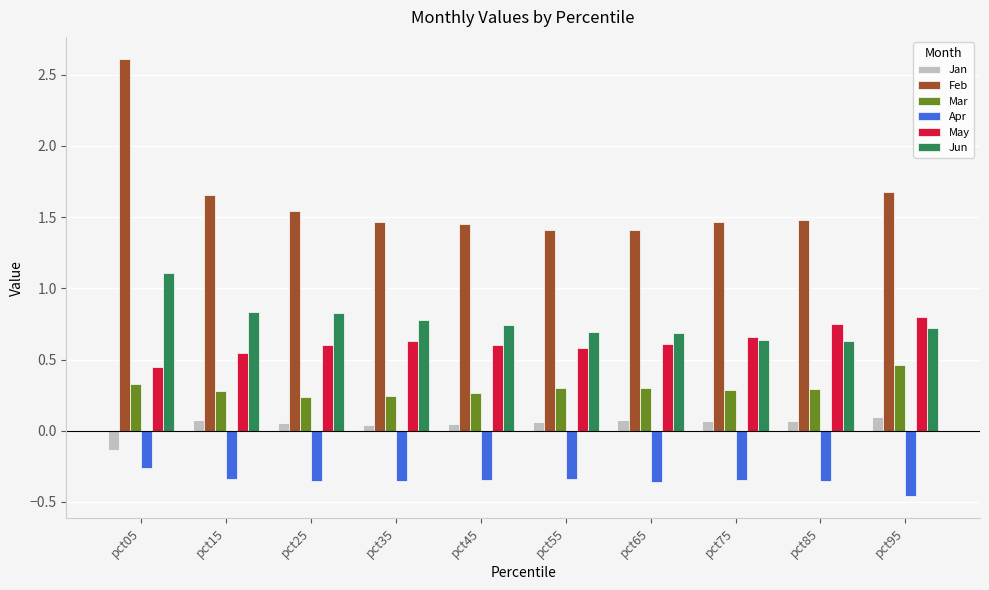

Is the value of Jun at pct15 greater than the value of May at pct95?

Yes